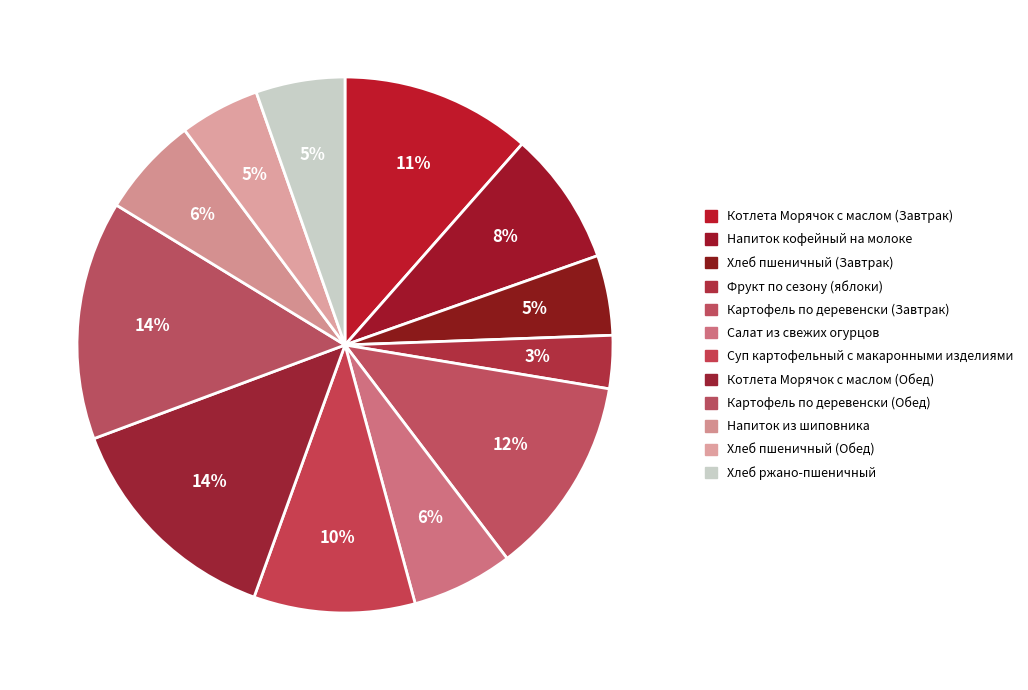

To the nearest percent, what is the difference between the Напиток из шиповника and Картофель по деревенски (Обед) slice percentages?

8%